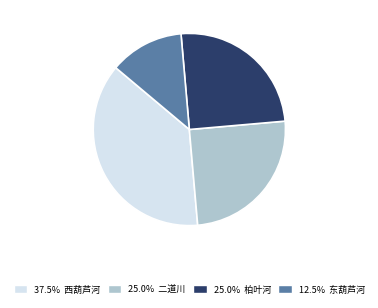

Is there a majority slice in this chart?

No